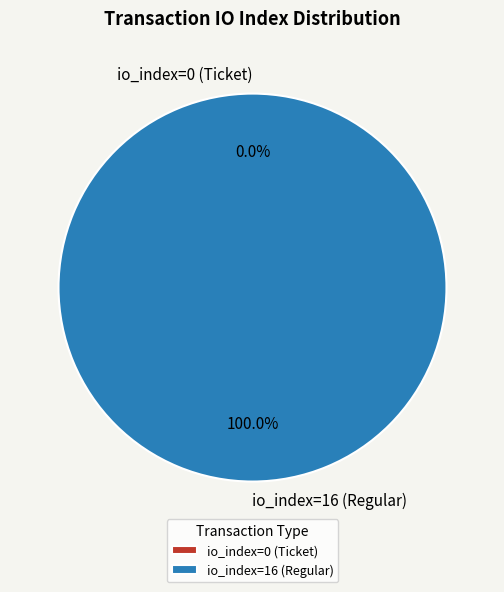

Combined, do io_index=16 (Regular) and io_index=0 (Ticket) account for over 50%?

Yes